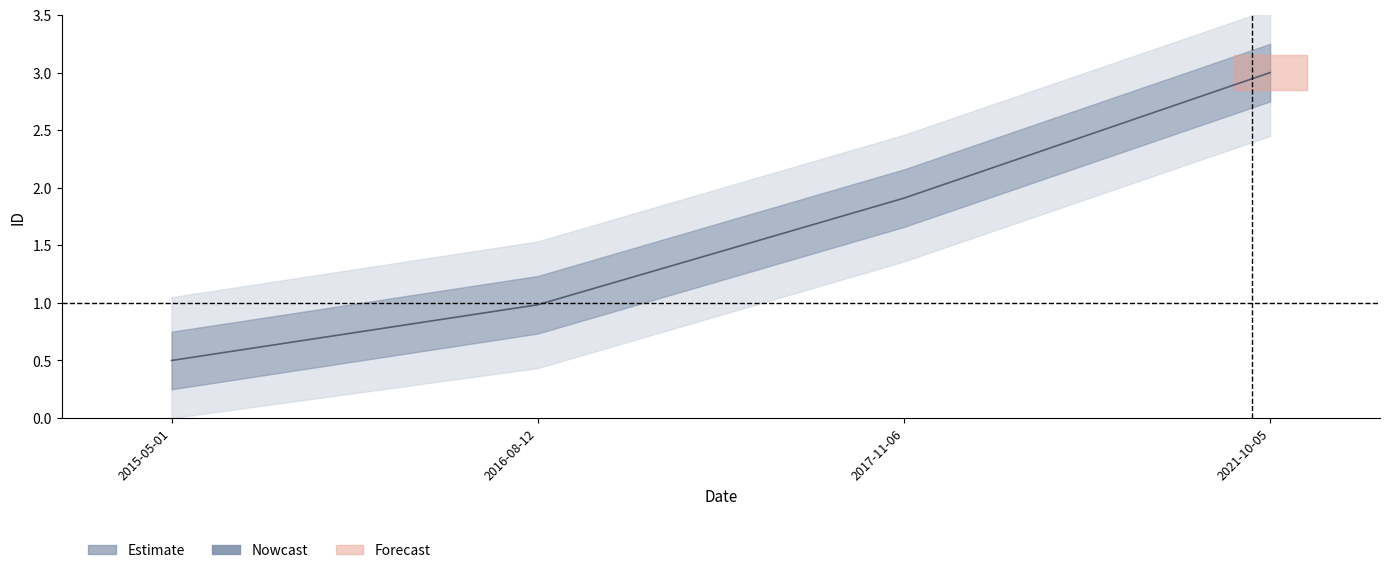

Does the chart display data point markers on the line(s)?

No